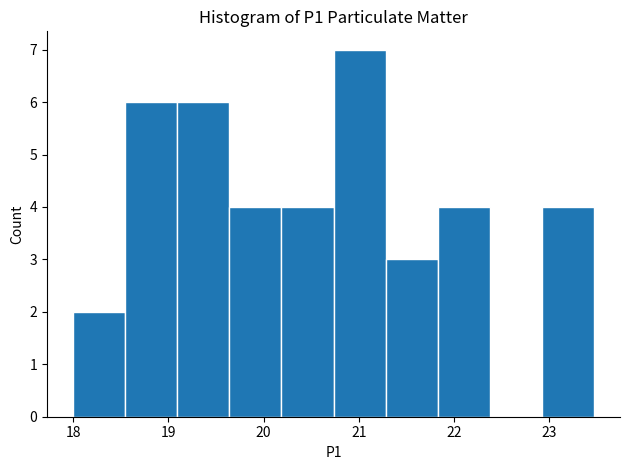

What is the height of the bar covering 18.5 to 19.1 on the x-axis? Neither the bar edges nor the heights are printed on the chart, so give them approximately, as read against the axes.

6